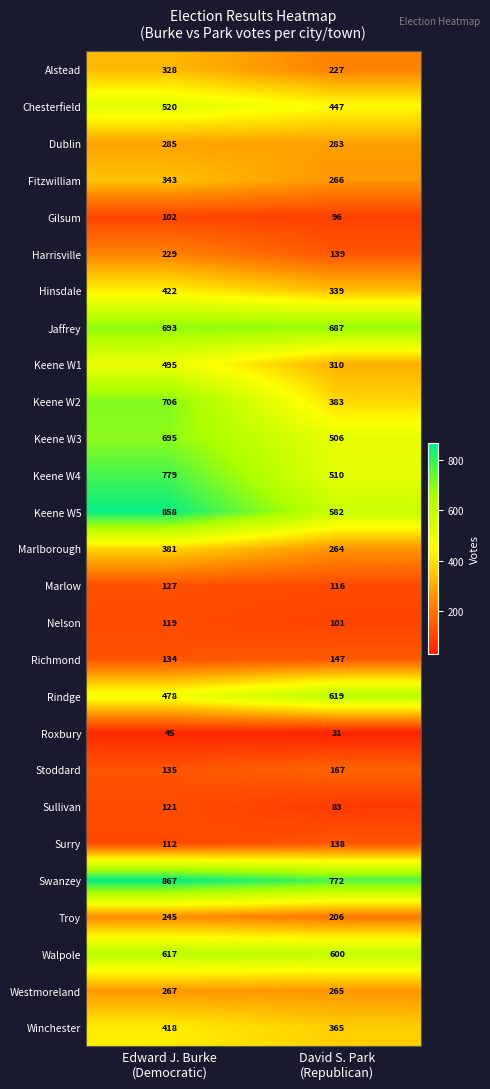

Which series has the largest total across all categories?

Swanzey